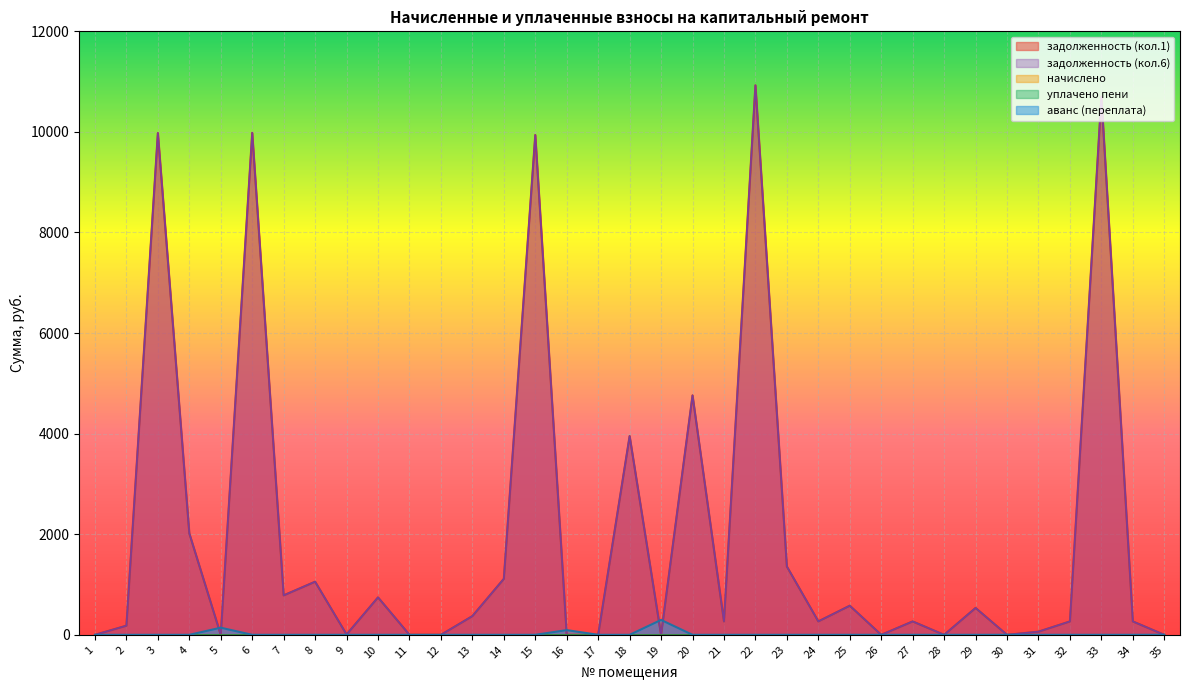

What is the sum of the zadolzhennost_col6 values at 25 and 7?

1363.9